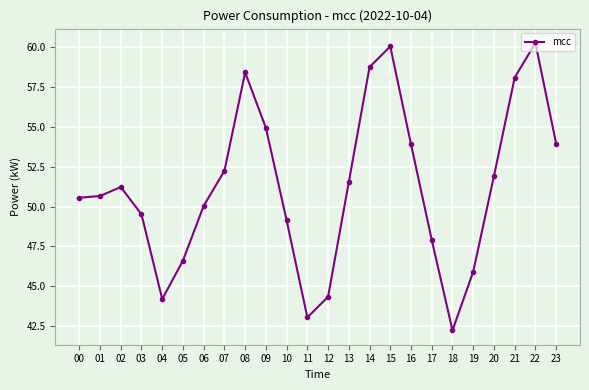

Which has a higher value, 22 or 13?

22